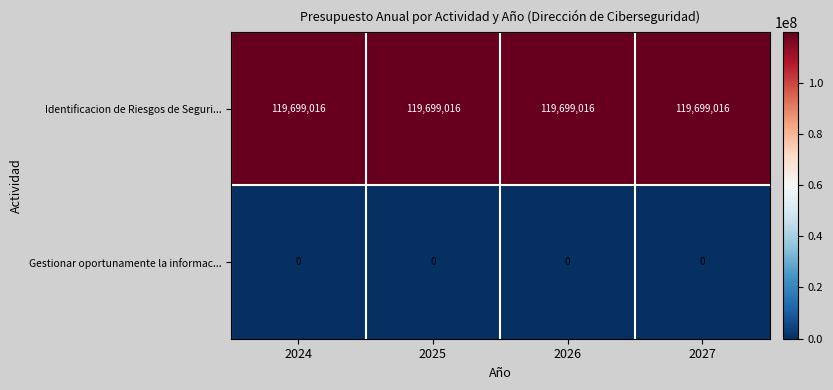

What is the maximum value shown in the chart?

119699016